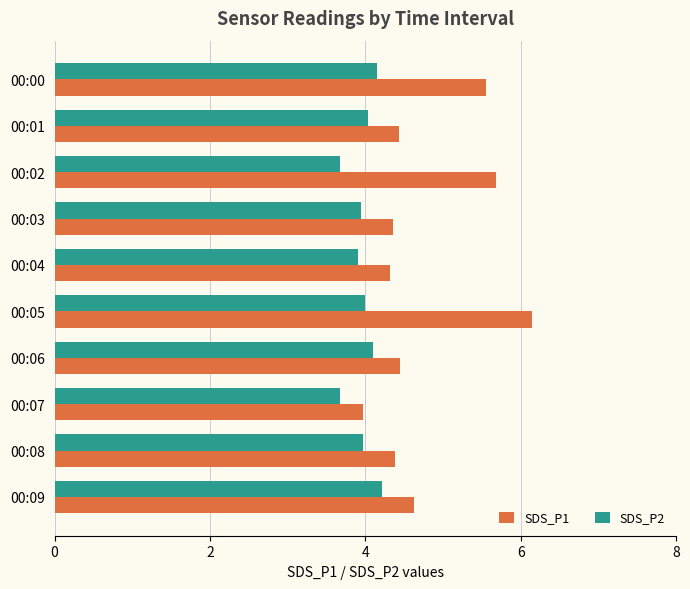

What is the sum of all SDS_P2 values?

39.7